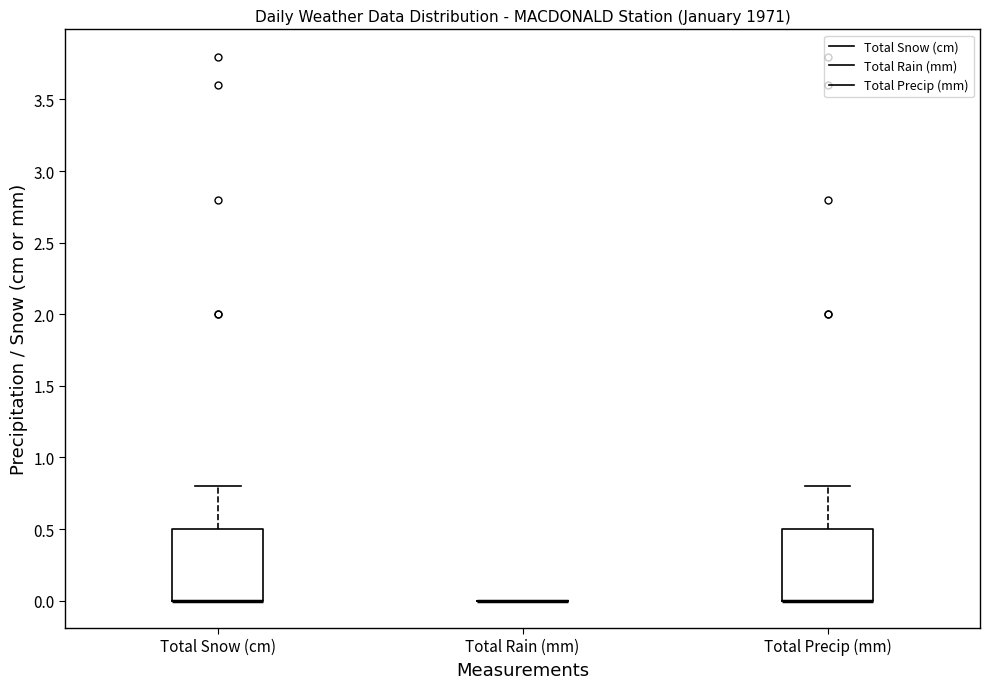

Reading left to right, read every box against the y-axis: the position of its median line, the range the box covers, and the ends of its whiskers. The values are not printed on the chart, so give them approximately, as read against the axis.

Total Snow (cm): median 0.0 (drawn on the box's lower edge), box 0.0 to 0.5, whiskers 0.0 to 0.8
Total Rain (mm): box collapsed to a line at 0.0, whiskers 0.0 to 0.0
Total Precip (mm): median 0.0 (drawn on the box's lower edge), box 0.0 to 0.5, whiskers 0.0 to 0.8